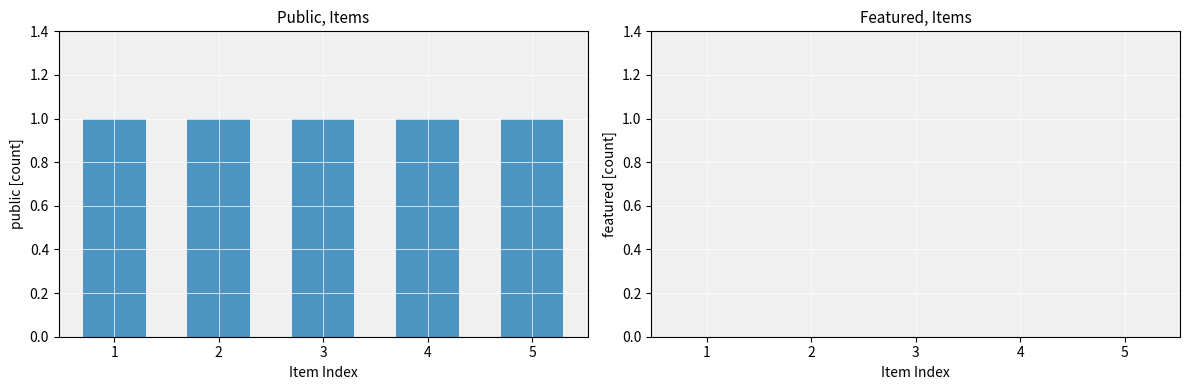

Which series has the widest spread of values?

public